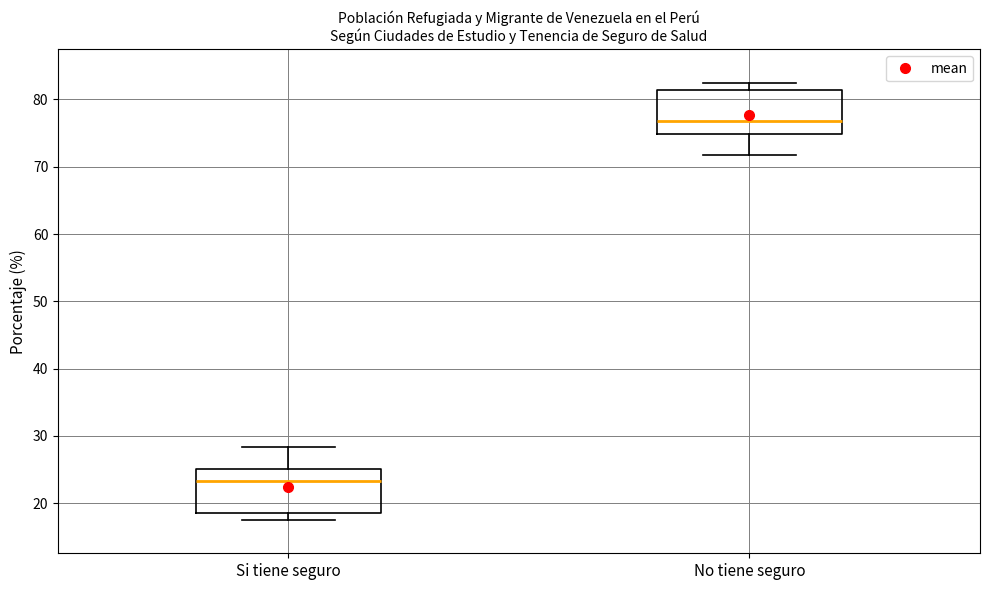

Where does the median line of the box for No tiene seguro sit on the y-axis? The values are not printed on the chart, so give them approximately, as read against the axis.

77